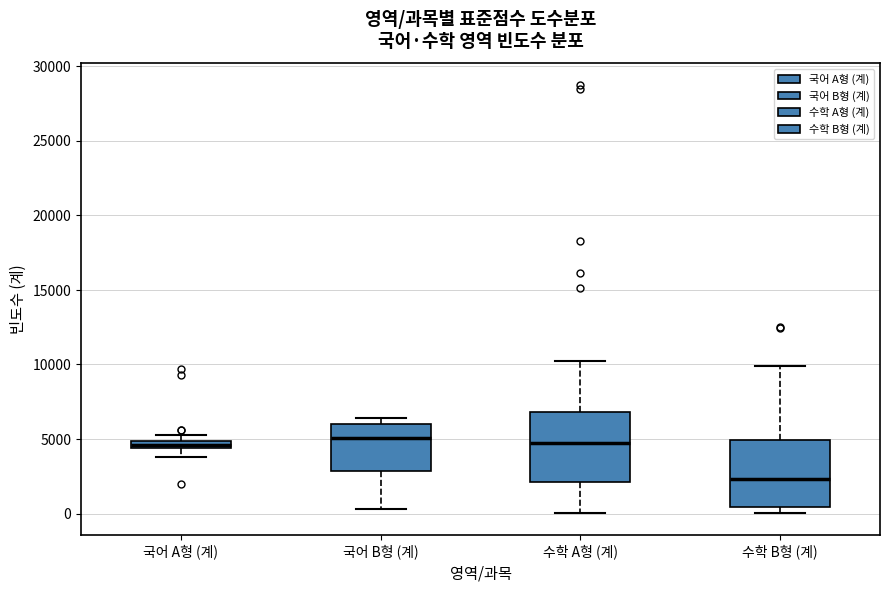

Where is the upper edge of the box for 국어 A형 (계) on the y-axis? The values are not printed on the chart, so give them approximately, as read against the axis.

5000